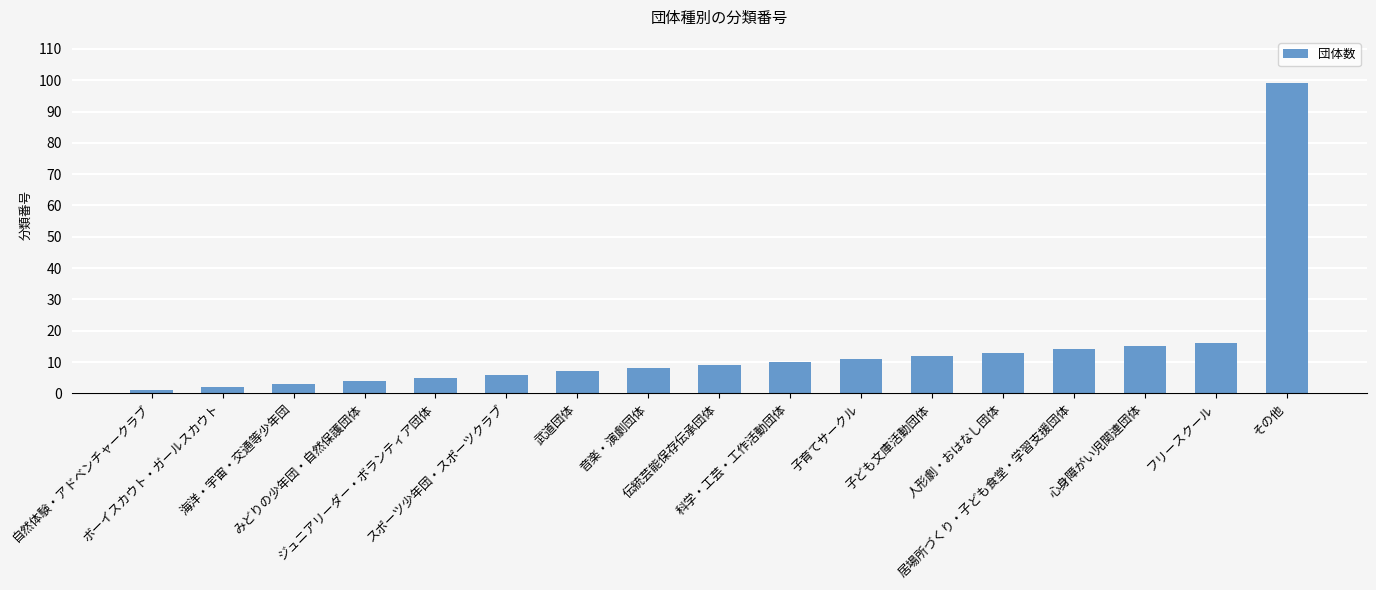

What is the change in value from ジュニアリーダー・ボランティア団体 to 伝統芸能保存伝承団体?

+4